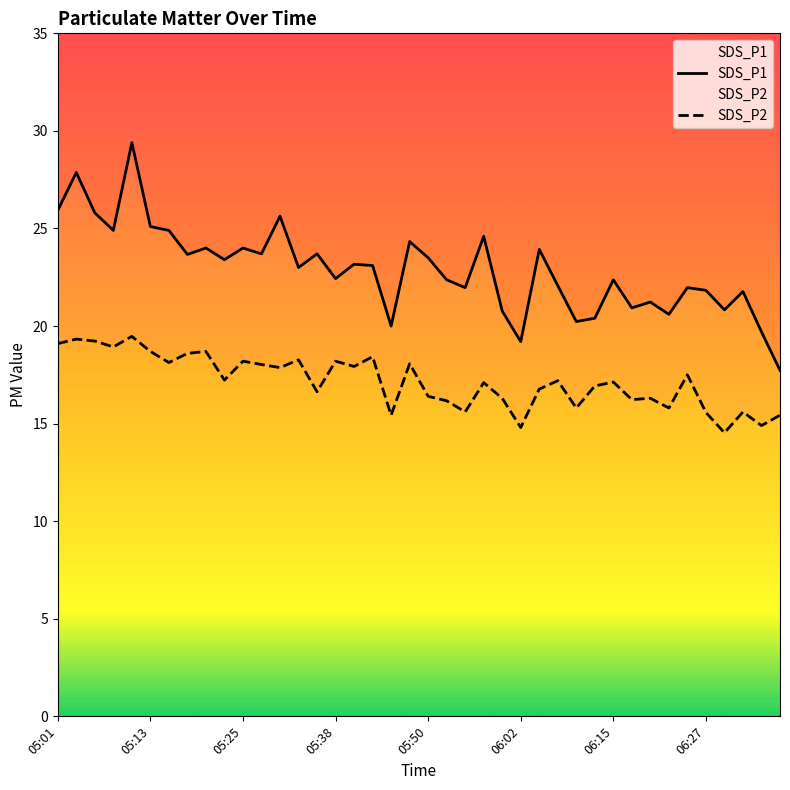

Which series has the widest spread of values?

SDS_P1